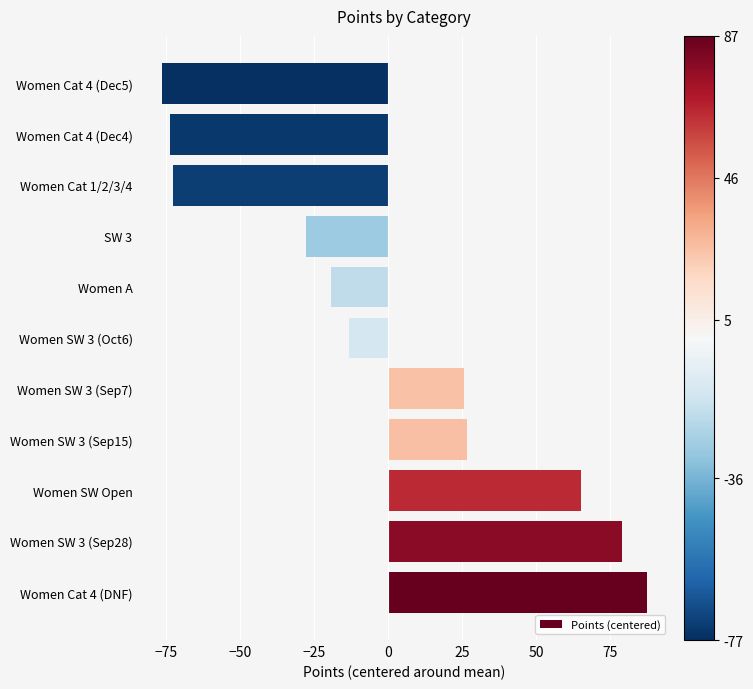

The value at Women SW 3 (Oct6) is -13.3. True or false?

True